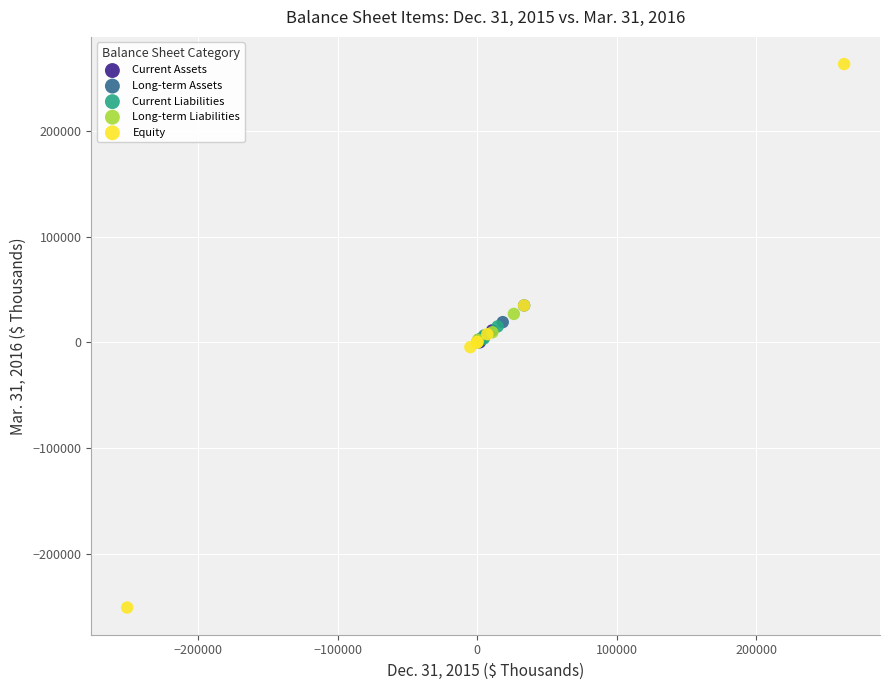

Which series contains the lowest Y value?

Equity